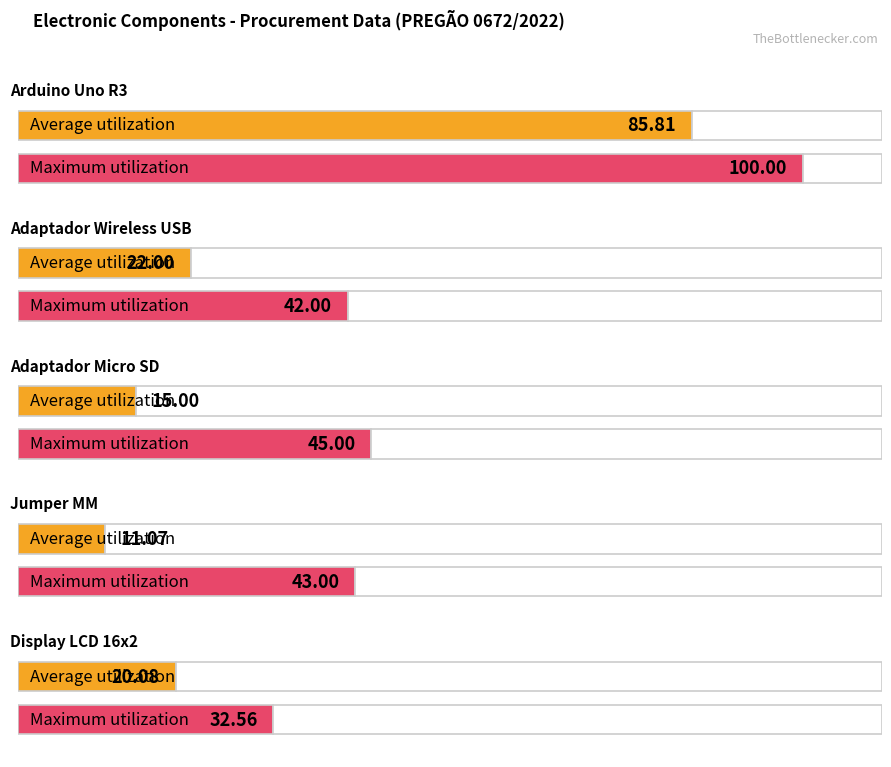

How many values in the Maximum utilization series are below 43?

2